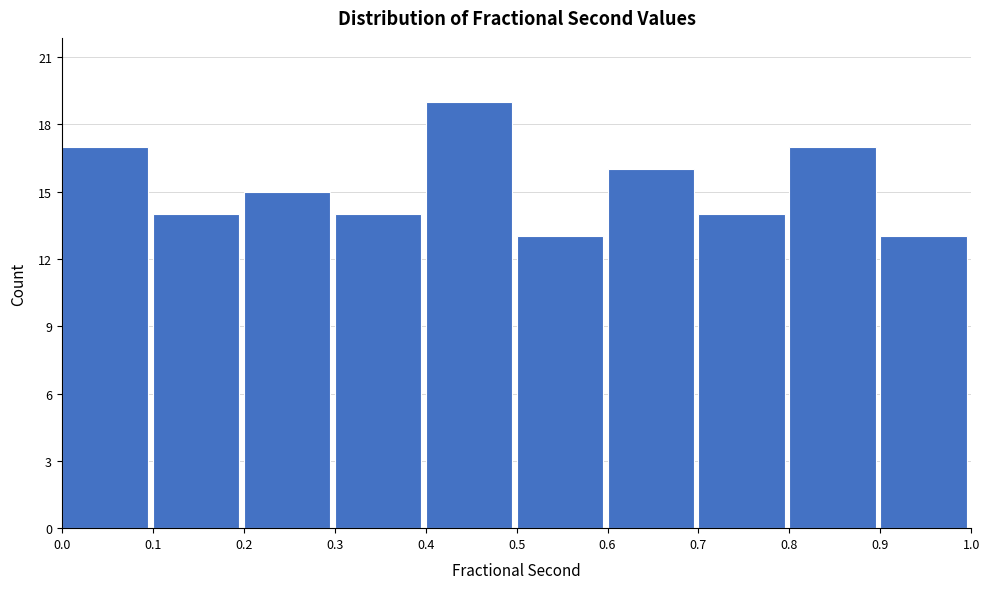

Reading left to right, transcribe this chart: for each bar, give the range it covers on the x-axis and its height. The values are not printed on the chart, so give them approximately, as read against the axis.

0.0 to 0.1: 17
0.1 to 0.2: 14
0.2 to 0.3: 15
0.3 to 0.4: 14
0.4 to 0.5: 19
0.5 to 0.6: 13
0.6 to 0.7: 16
0.7 to 0.8: 14
0.8 to 0.9: 17
0.9 to 1.0: 13